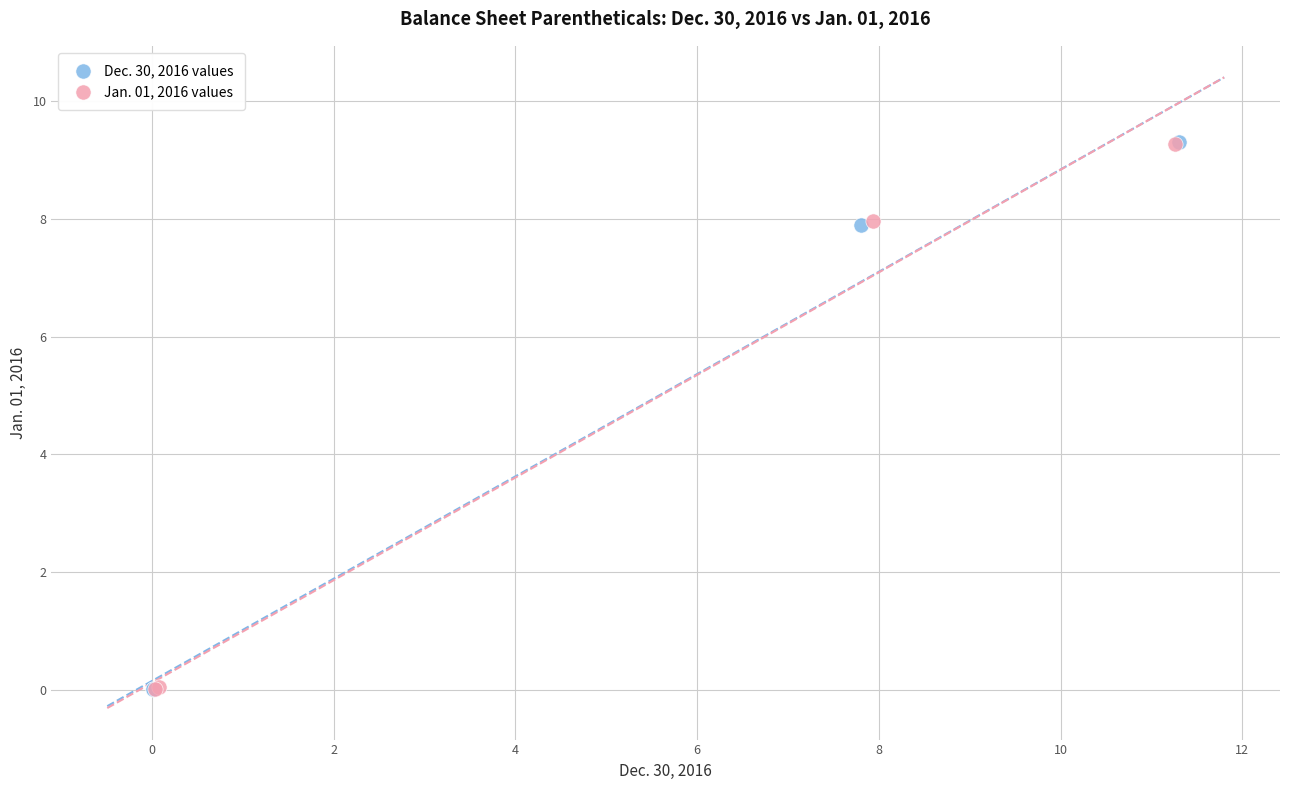

Which series has the largest Y range (max minus min)?

Dec. 30, 2016 values